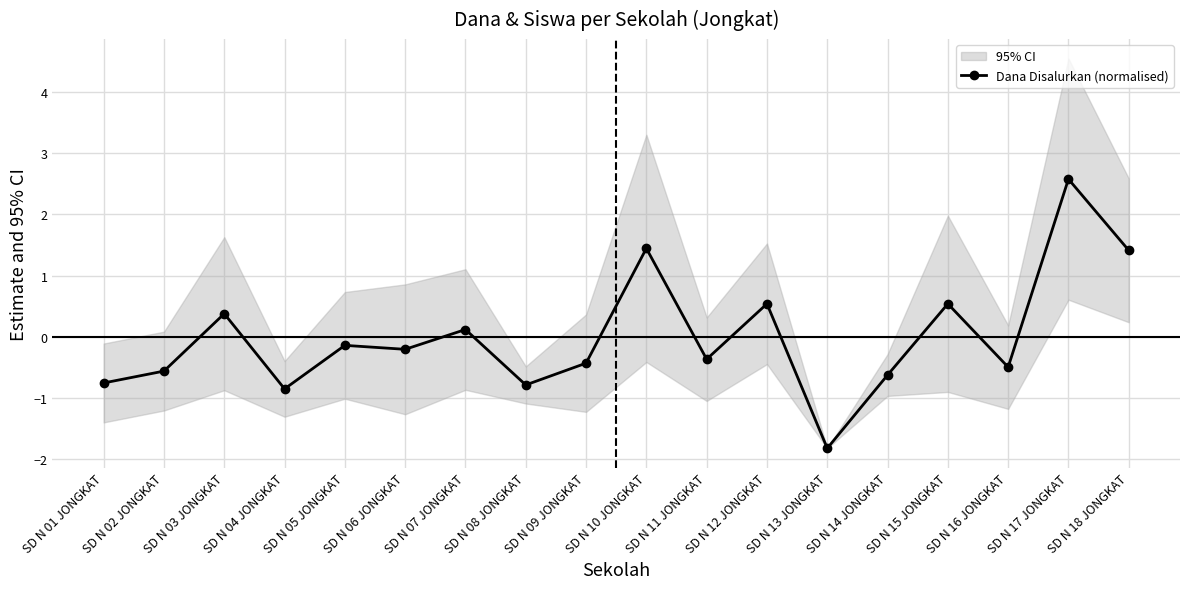

What is the approximate value at SD N 02 JONGKAT?

-0.6